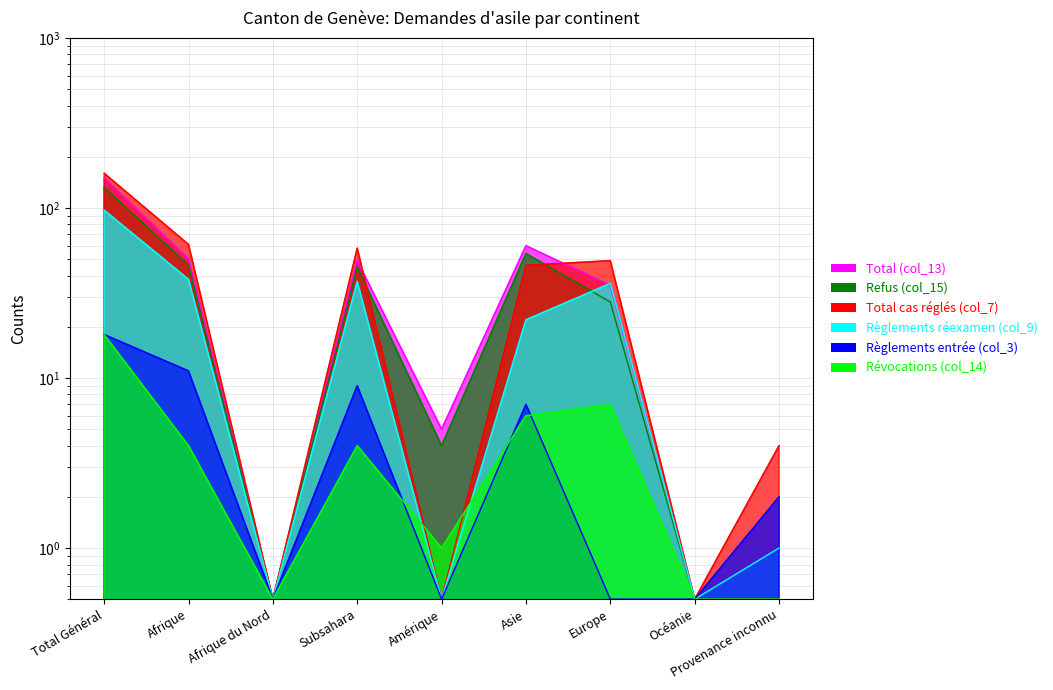

Which series has the widest spread of values?

Total cas réglés (col_7)